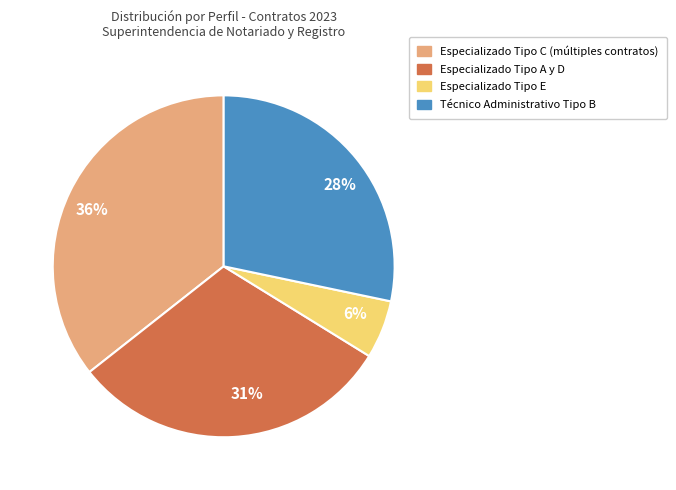

To the nearest percent, what is the difference between the largest and smallest slice percentages?

30%